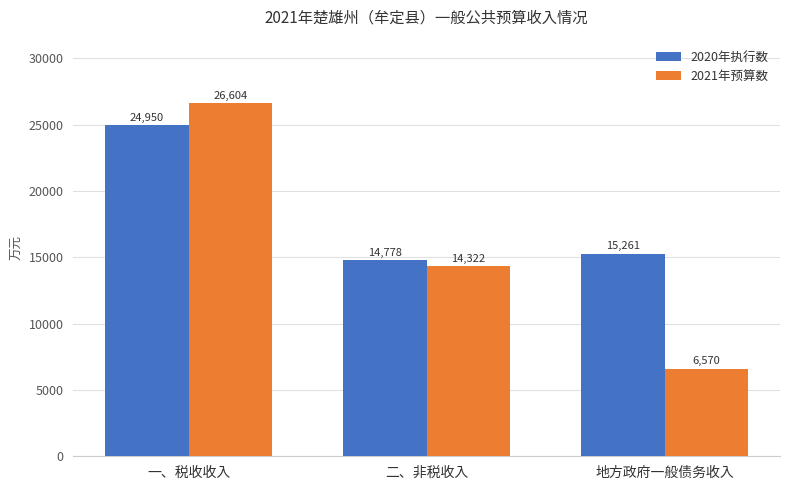

Reading left to right, extract all data points from this chart.

2020年执行数: 24950	14778	15261
2021年预算数: 26604	14322	6570